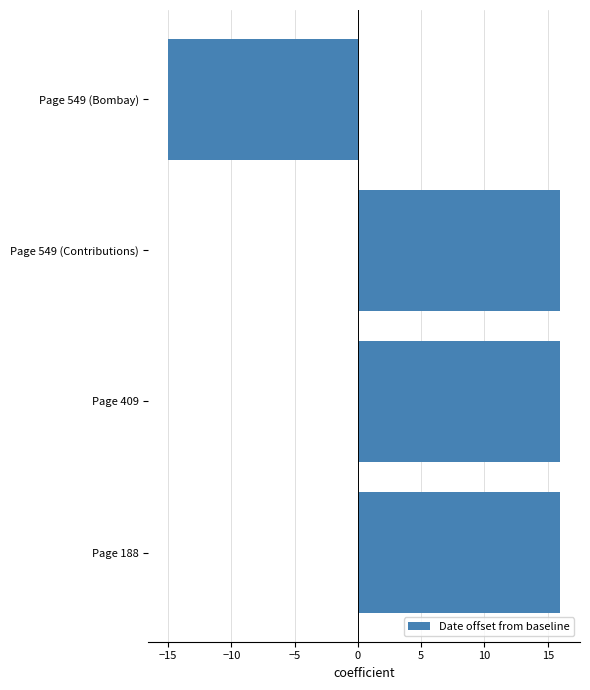

The value at Page 549 (Bombay) is -15. True or false?

True